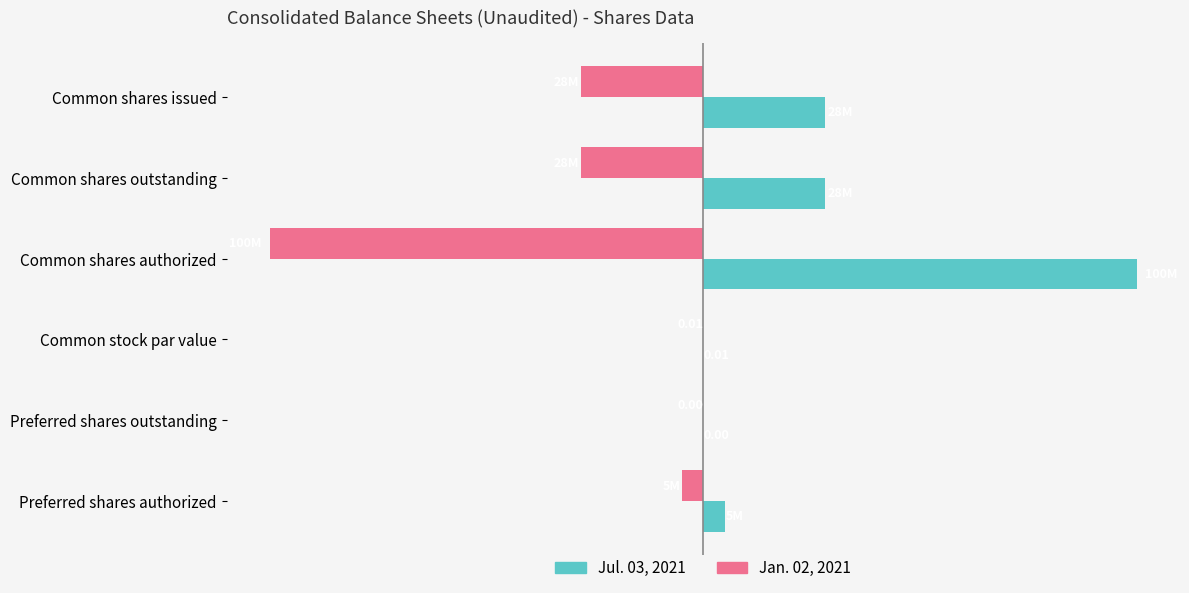

What is the greatest value displayed?

100000000.0